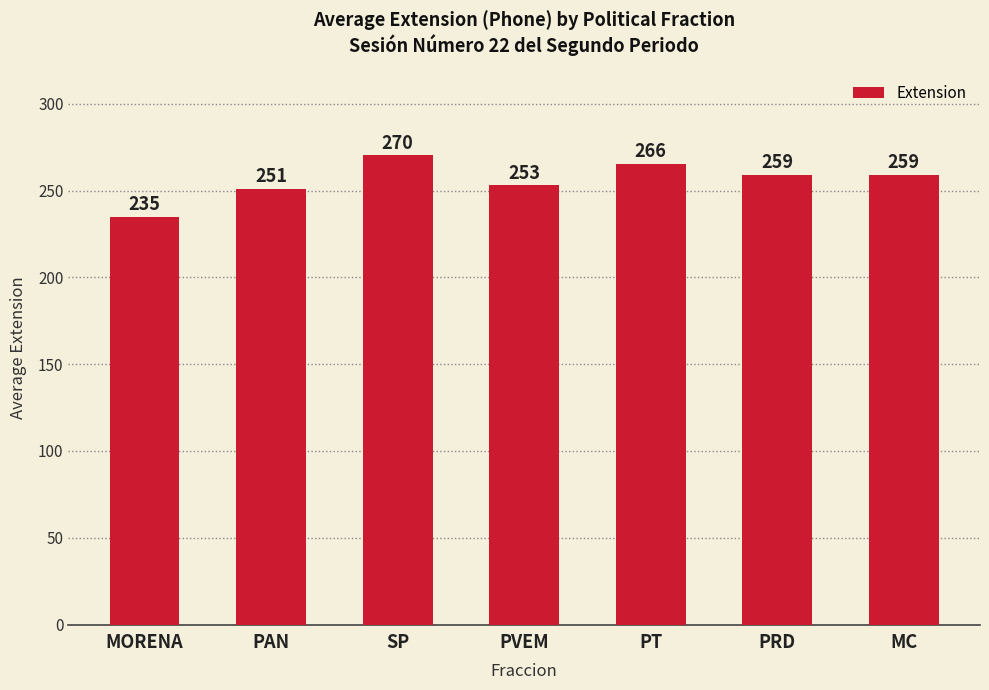

Where does the data first go above 259?

SP